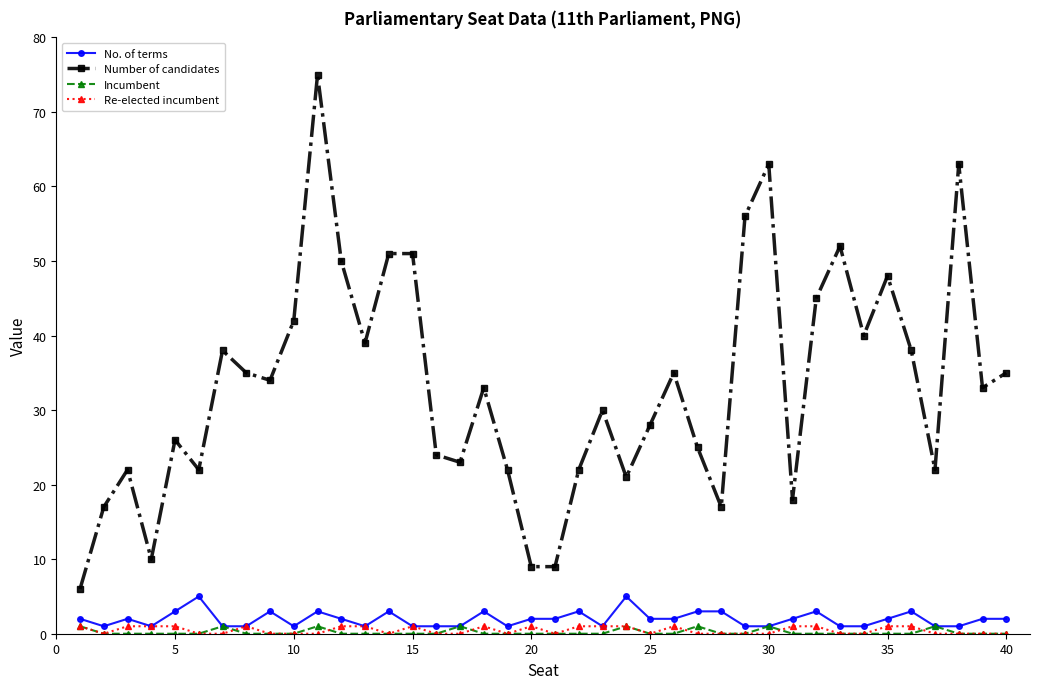

True or false: Number of candidates has more than 0 points higher than both neighbors.

True